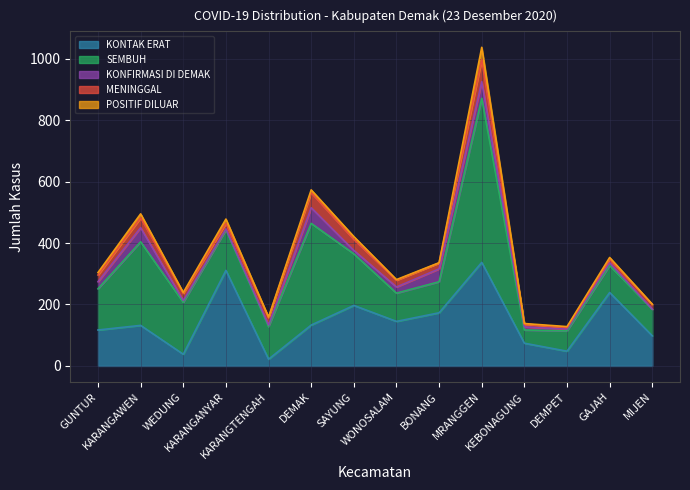

Which series has the widest spread of values?

SEMBUH